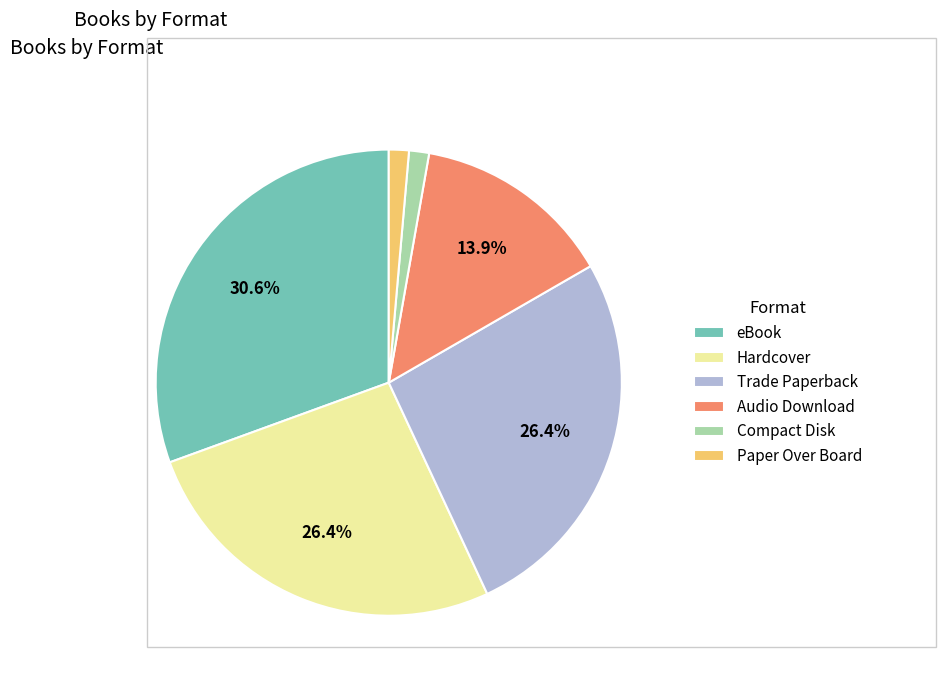

To the nearest percent, what portion does eBook represent?

31%